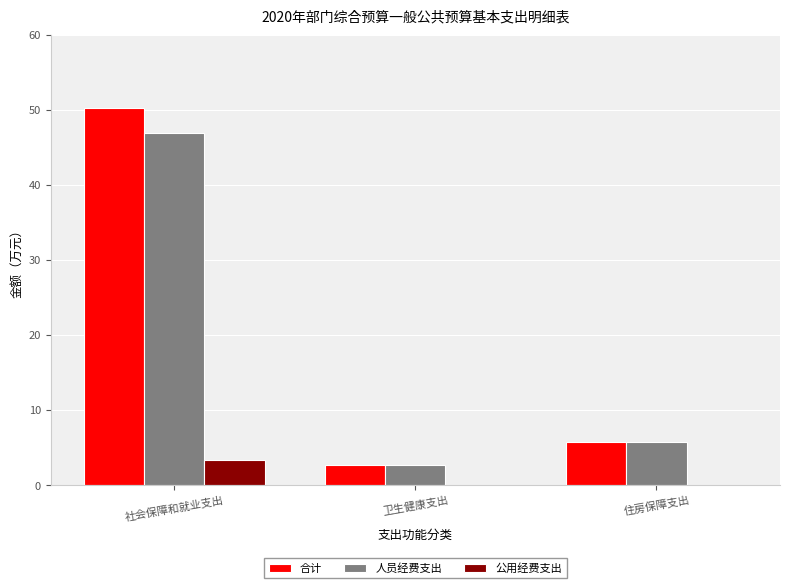

Where is 人员经费支出 nearest to the value 24?

住房保障支出